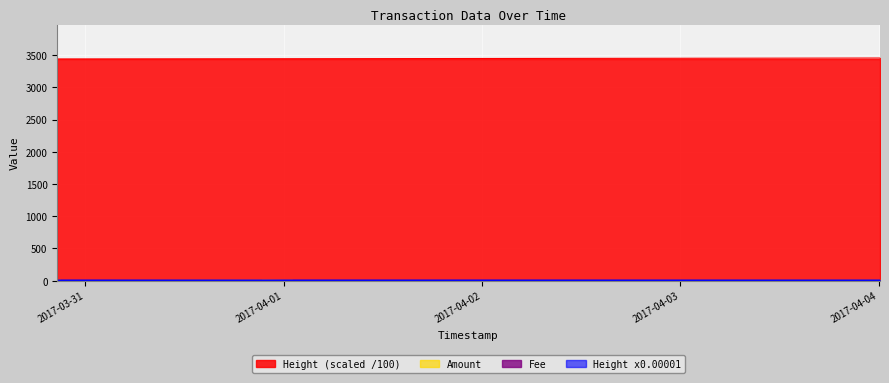

Reading left to right, what are all the values shown in this chart?

Amount: 2017-03-30 20:35:47=3.0	2017-03-30 20:54:20=0.0	2017-03-31 21:20:44=3.0	2017-04-01 01:02:32=0.0	2017-04-01 11:29:27=0.0	2017-04-04 00:10:36=1.9
Height (scaled): 2017-03-30 20:35:47=3439.1	2017-03-30 20:54:20=3439.2	2017-03-31 21:20:44=3442.8	2017-04-01 01:02:32=3443.3	2017-04-01 11:29:27=3444.9	2017-04-04 00:10:36=3453.9
Height x0.00001: 2017-03-30 20:35:47=3.4	2017-03-30 20:54:20=3.4	2017-03-31 21:20:44=3.4	2017-04-01 01:02:32=3.4	2017-04-01 11:29:27=3.4	2017-04-04 00:10:36=3.5